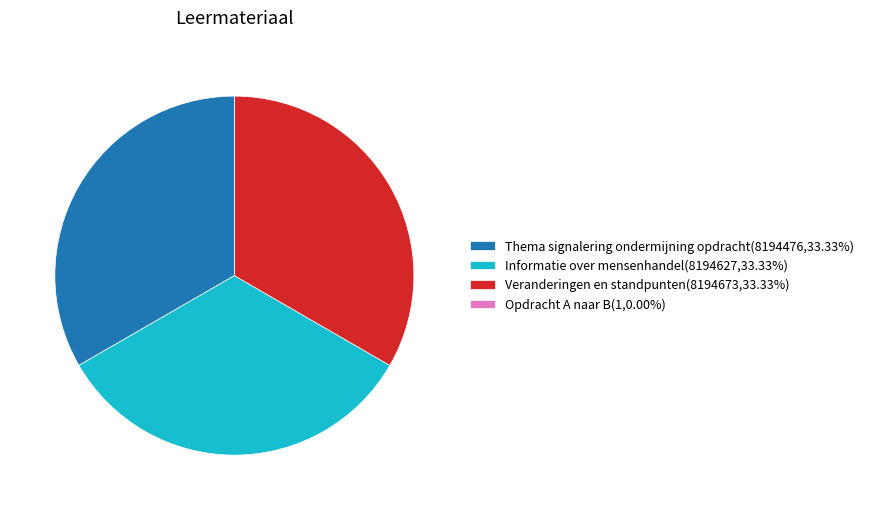

Is there any slice that represents more than half of the pie?

No